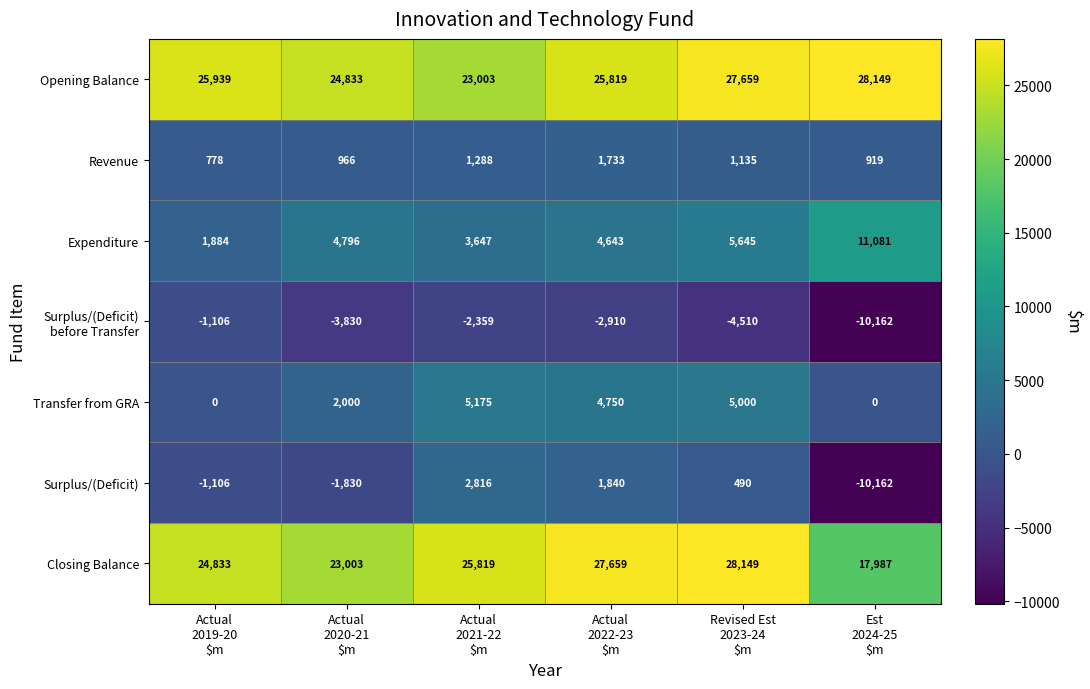

What is the difference between the highest and lowest values at Est
2024-25
$m?

38311